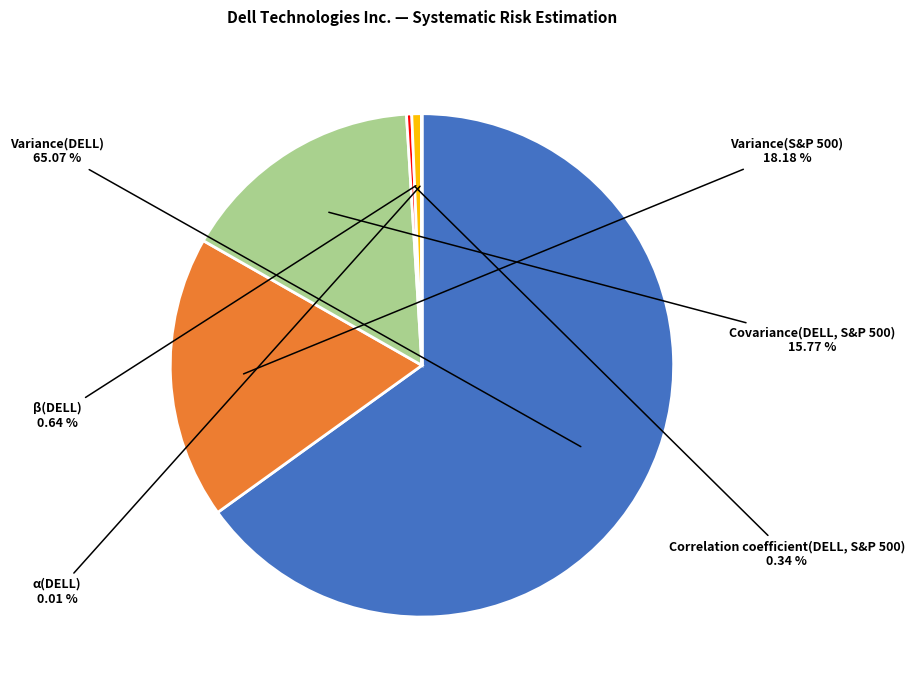

Is there any slice that represents more than half of the pie?

Yes